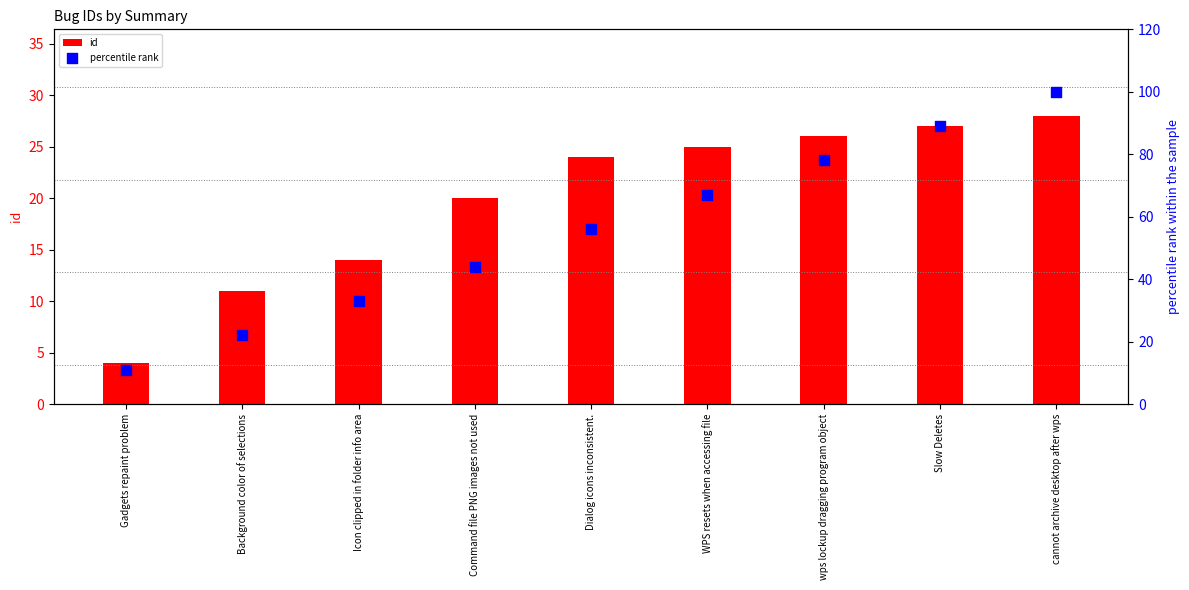

What are all the series names shown in the legend?

id, percentile rank